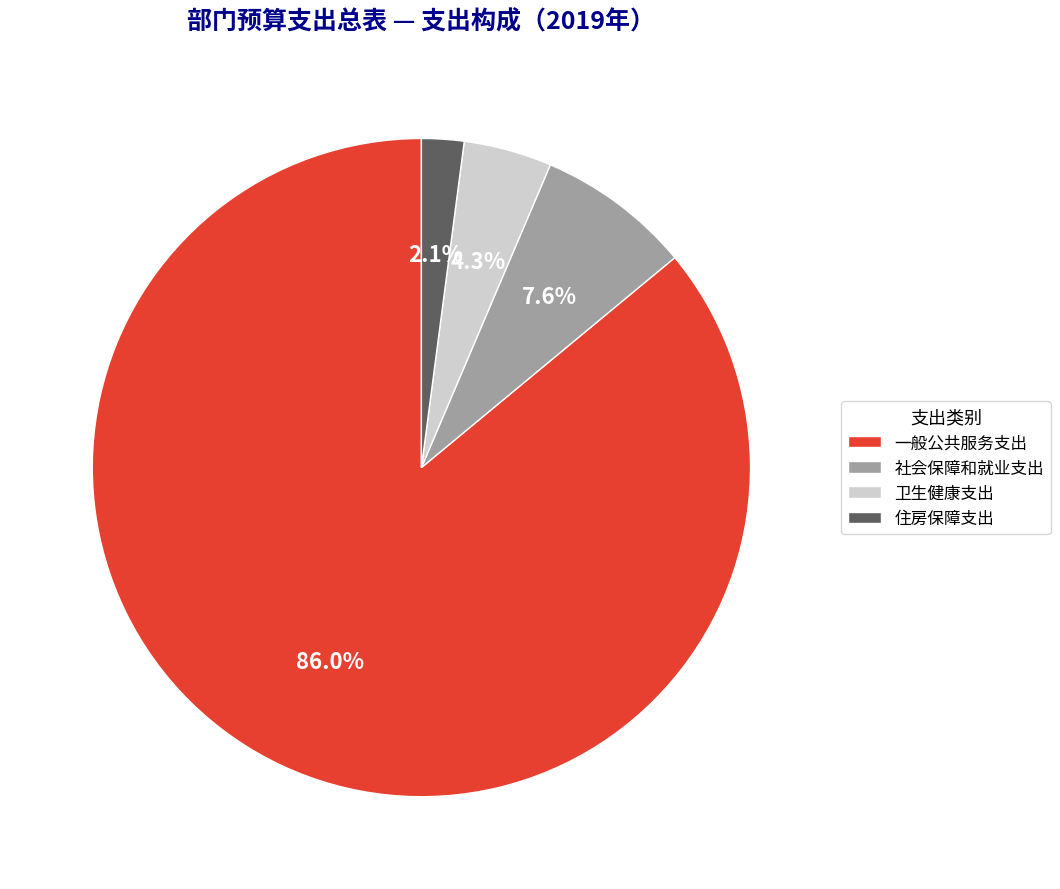

What percentage do 一般公共服务支出 and 社会保障和就业支出 together represent?

93.6%